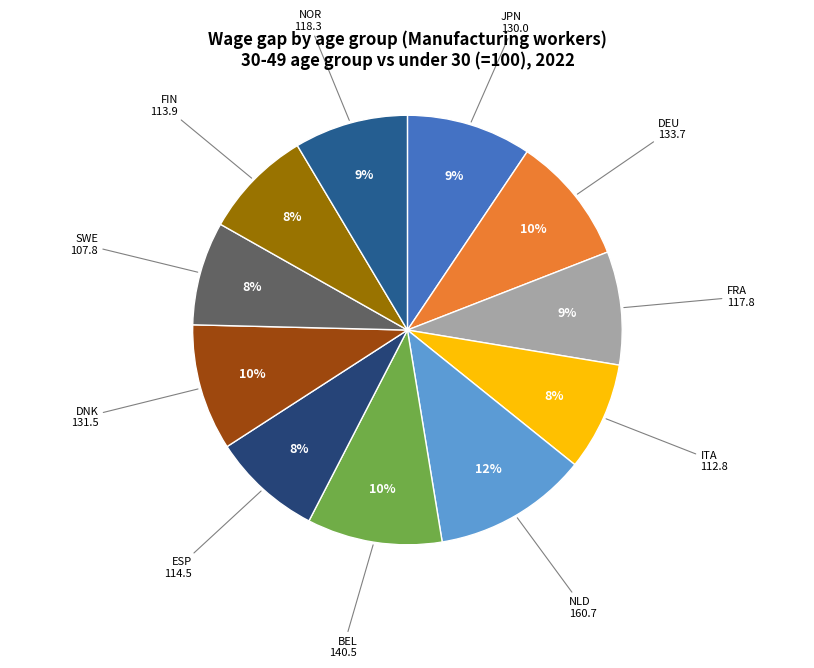

What is the smallest slice in the pie chart?

SWE